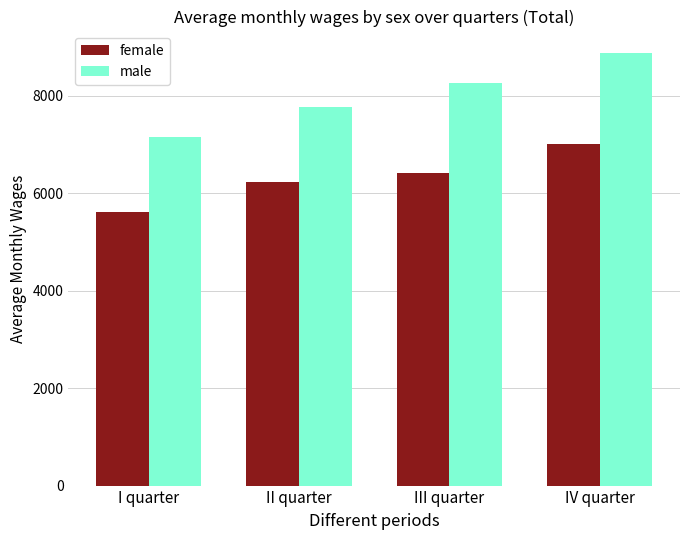

Is it true that female equals 11238.2 at IV quarter?

False